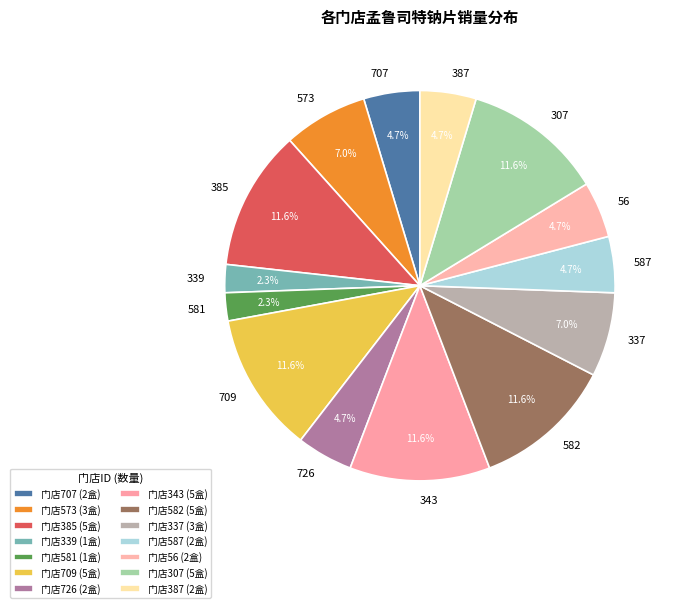

Is the sum of 56 and 726 greater than half?

No